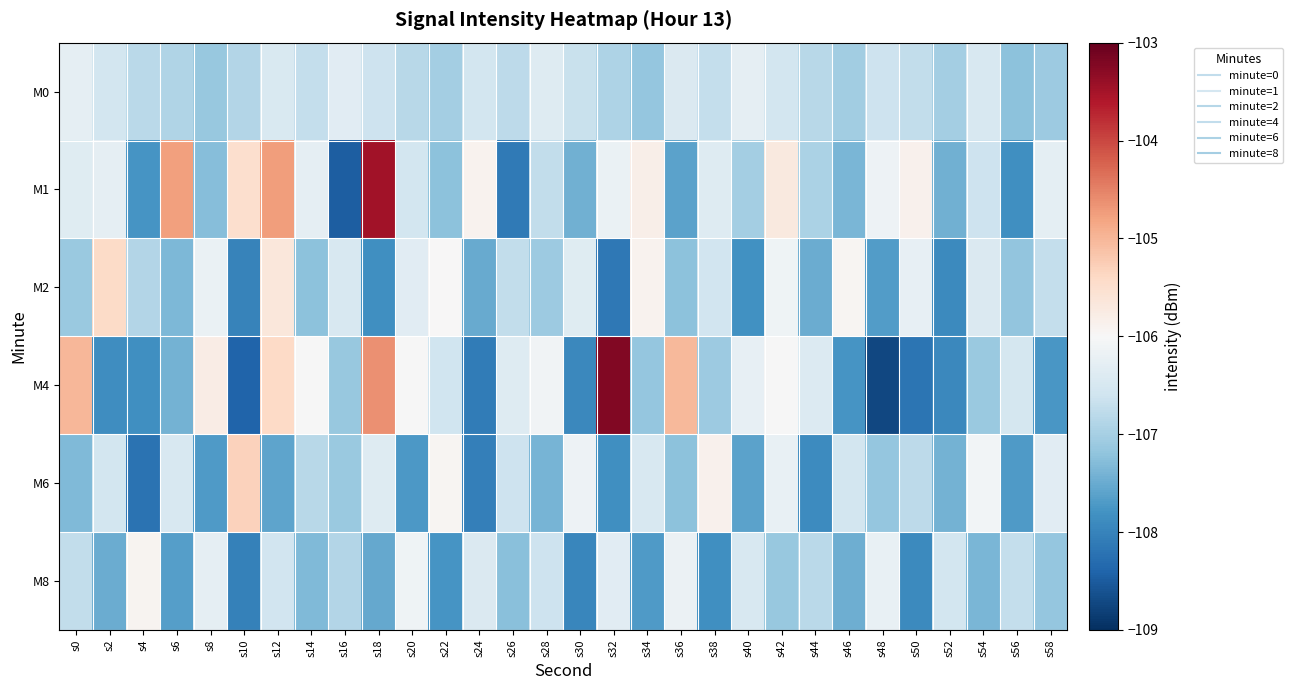

At which category does the chart reach its peak across all series?

s32